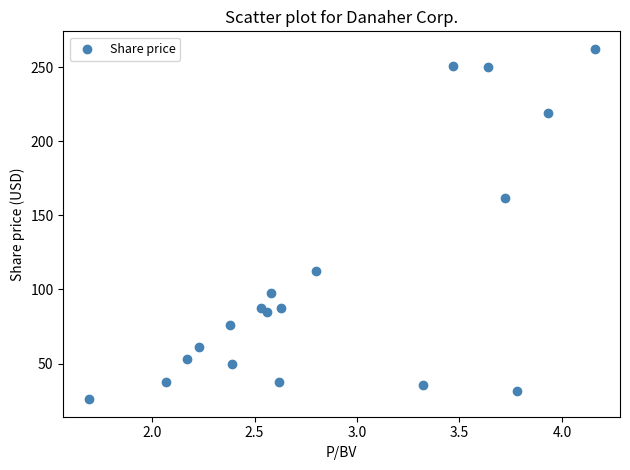

What Y value in the scatter plot is closest to 144?

161.9